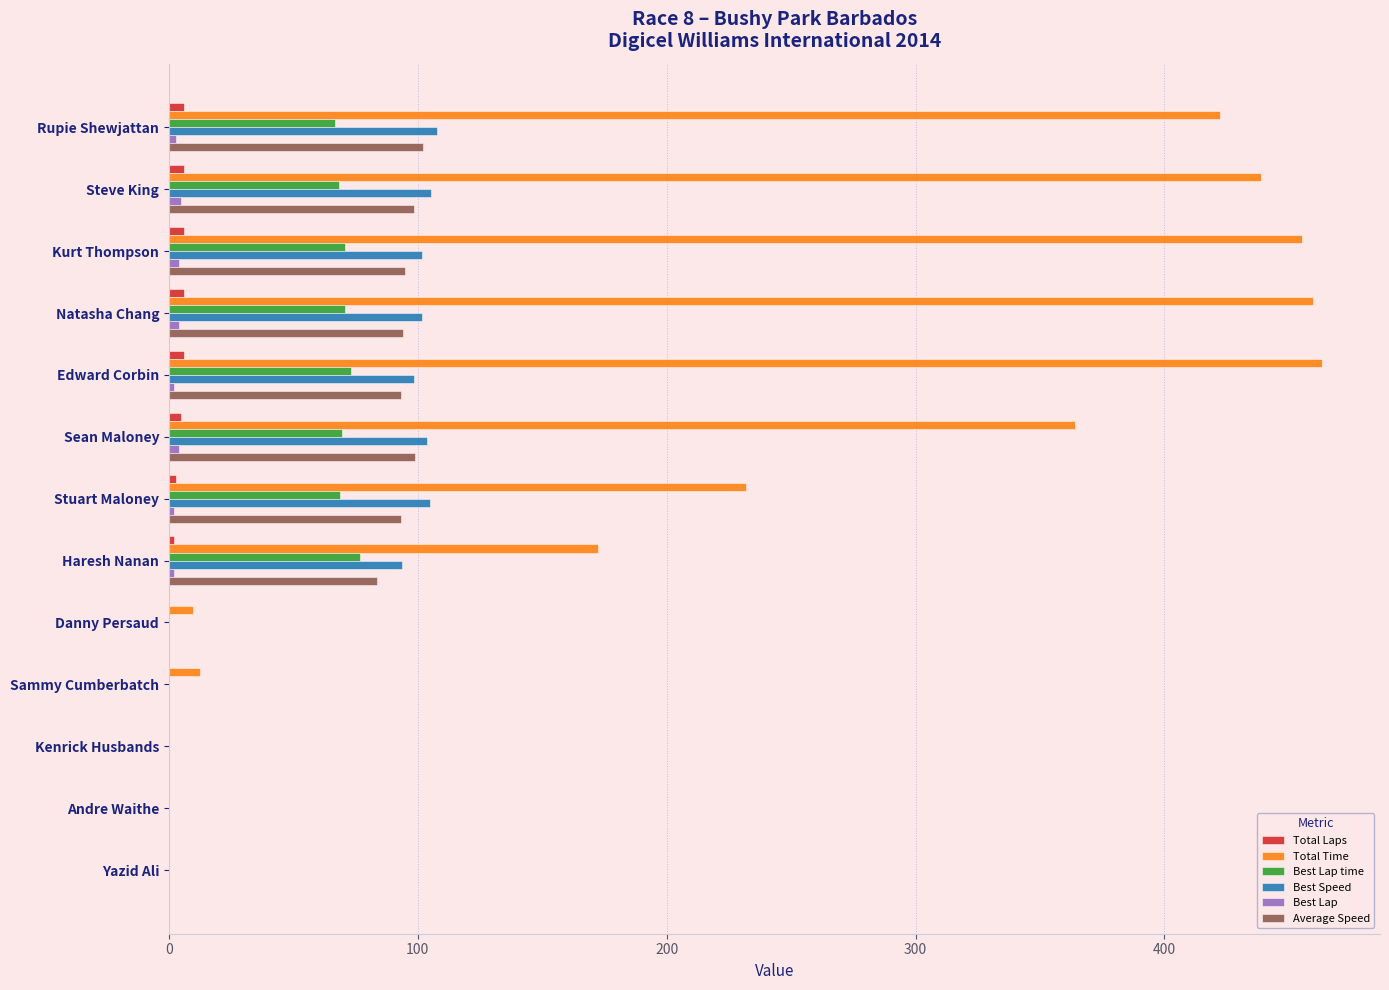

Between Natasha Chang and Haresh Nanan, which series saw the biggest shift?

Total Time